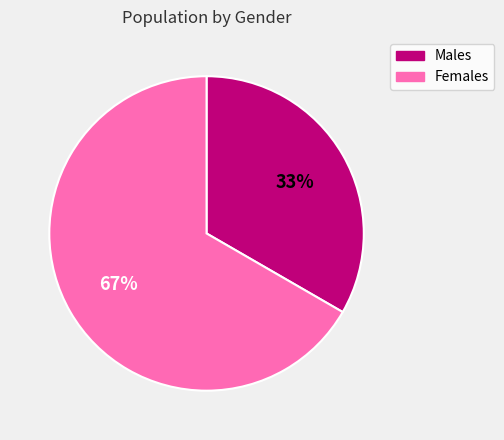

To the nearest percent, what is the average slice percentage?

50%